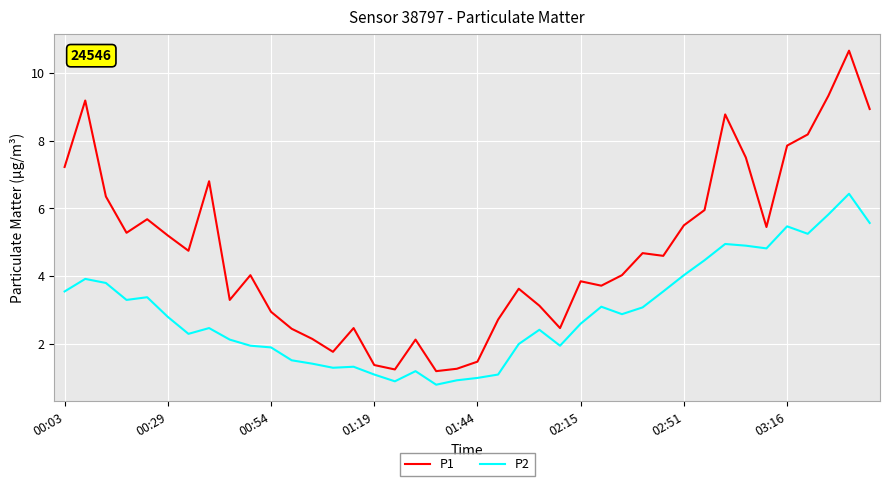

What is the highest value of the P2 series?

6.4